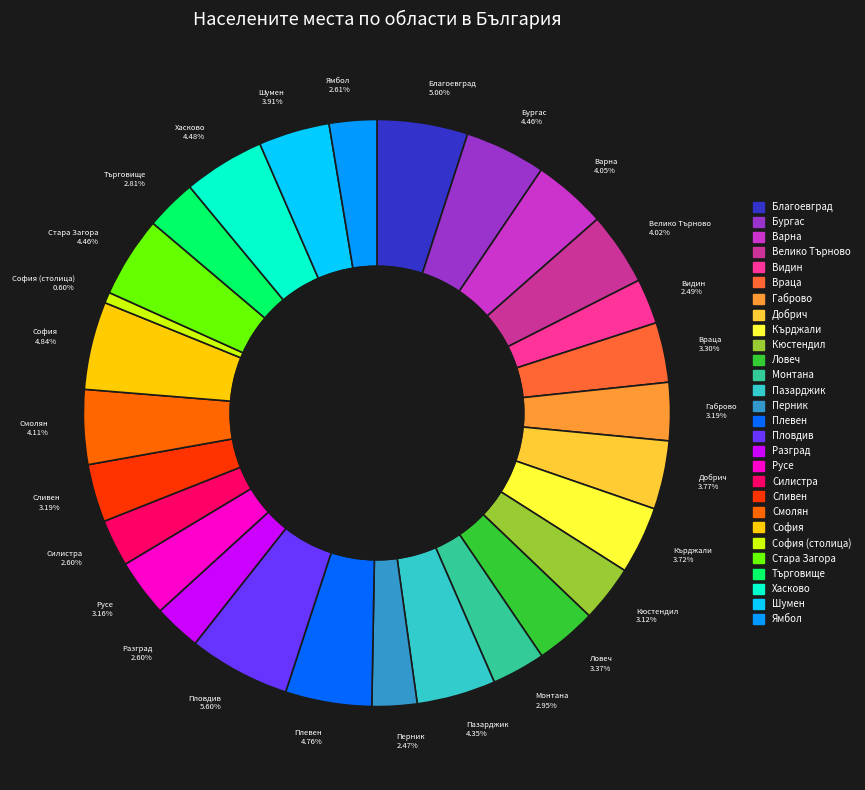

How many slices are in this pie chart?

28